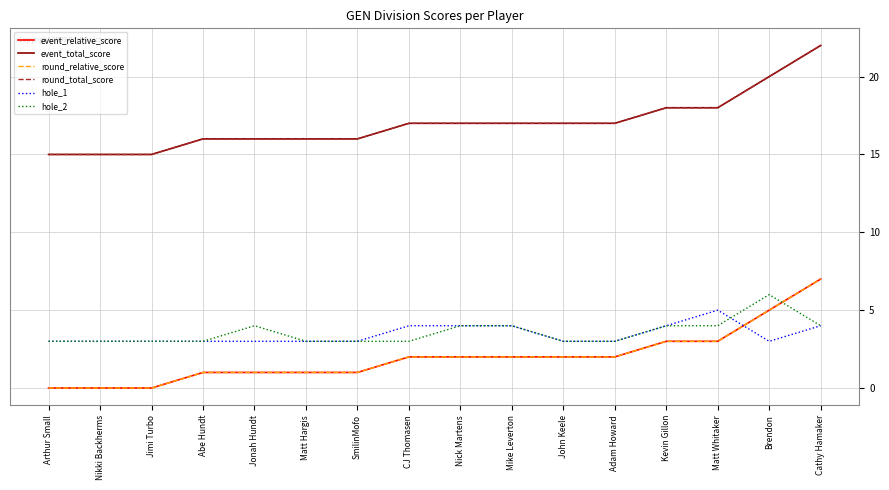

Rank the series at Jonah Hundt from highest to lowest value.

event_total_score, round_total_score, hole_2, hole_1, event_relative_score, round_relative_score